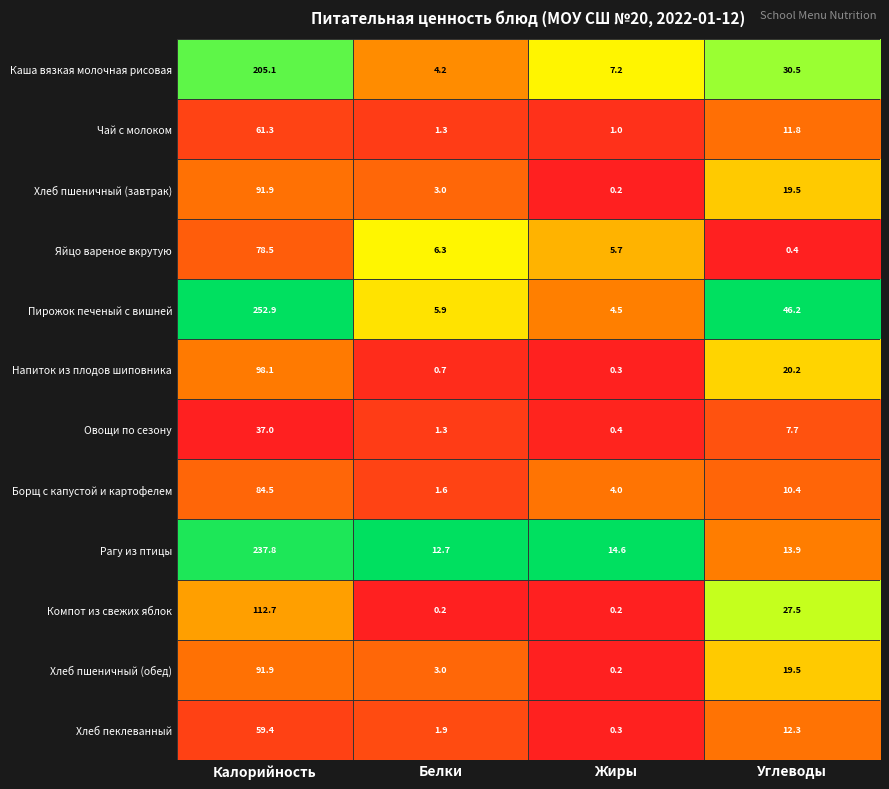

The value of Чай с молоком at Калорийность is 61.3. True or false?

True